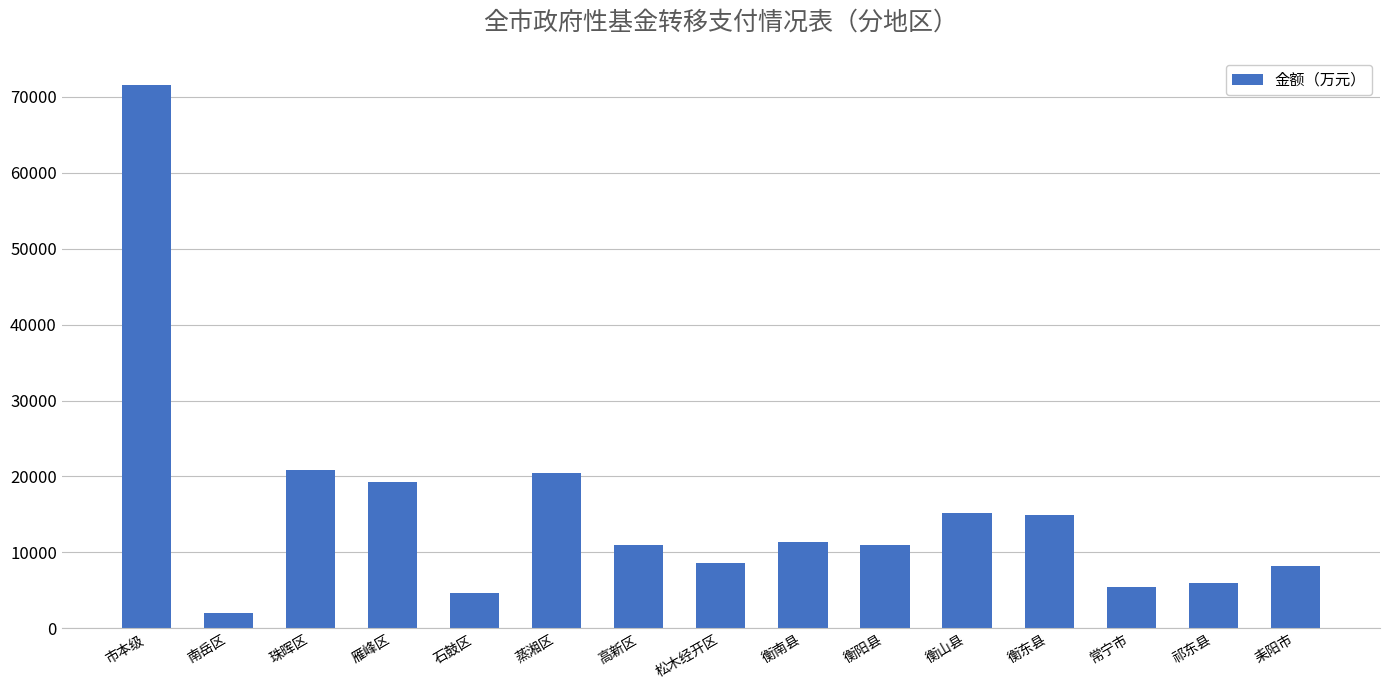

What is the minimum value shown in the chart?

2004